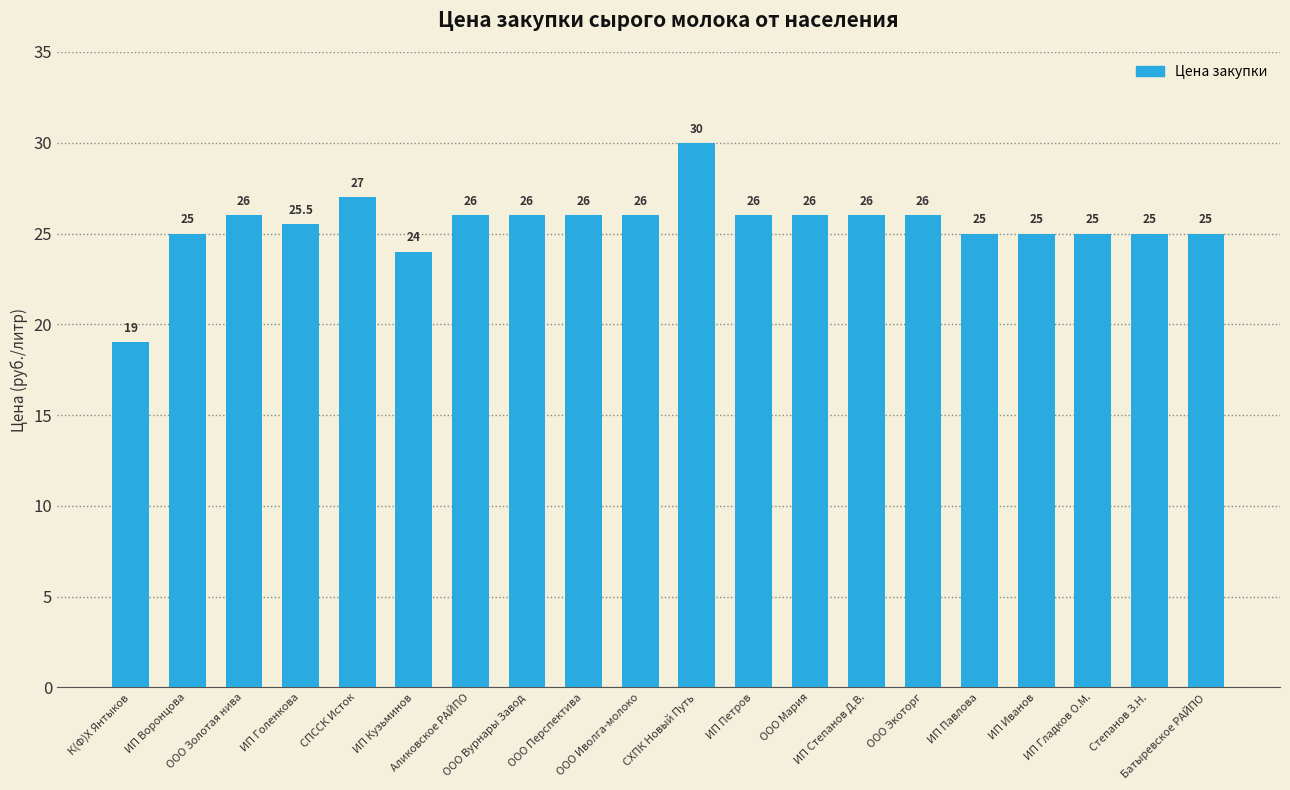

What is the change in value from К(Ф)Х Янтыков to Батыревское РАЙПО?

+6.0